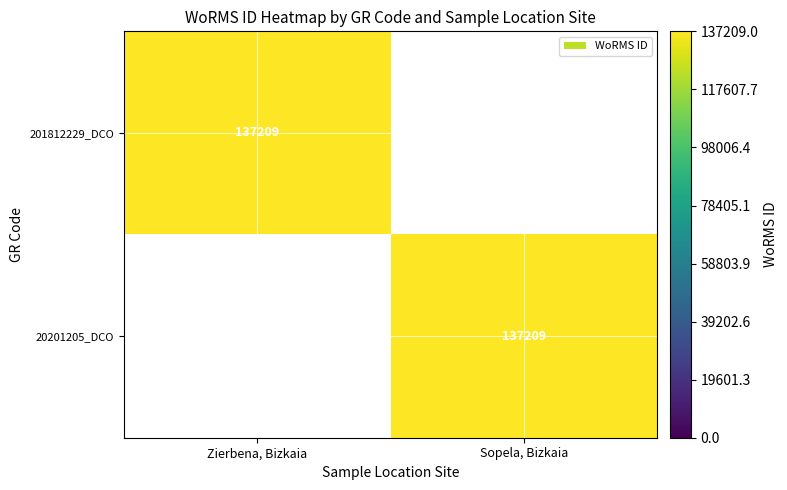

Which category has the lowest value across all series?

Sopela, Bizkaia